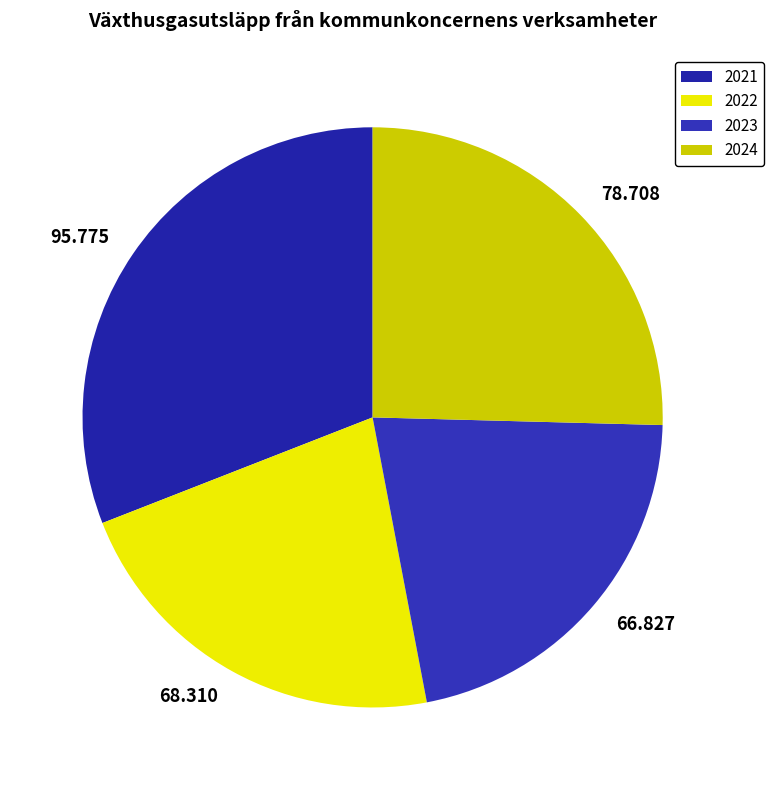

How many segments does this pie chart have?

4